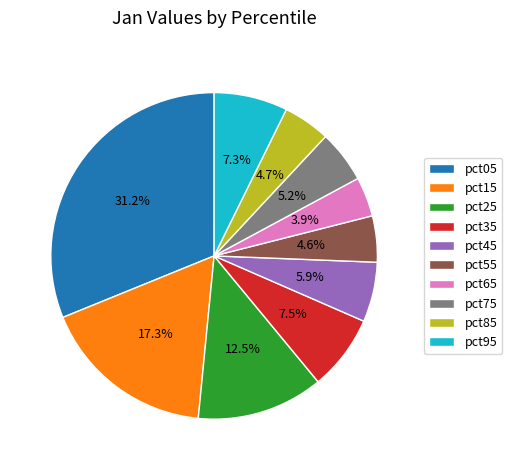

Which slice is the smallest?

pct65